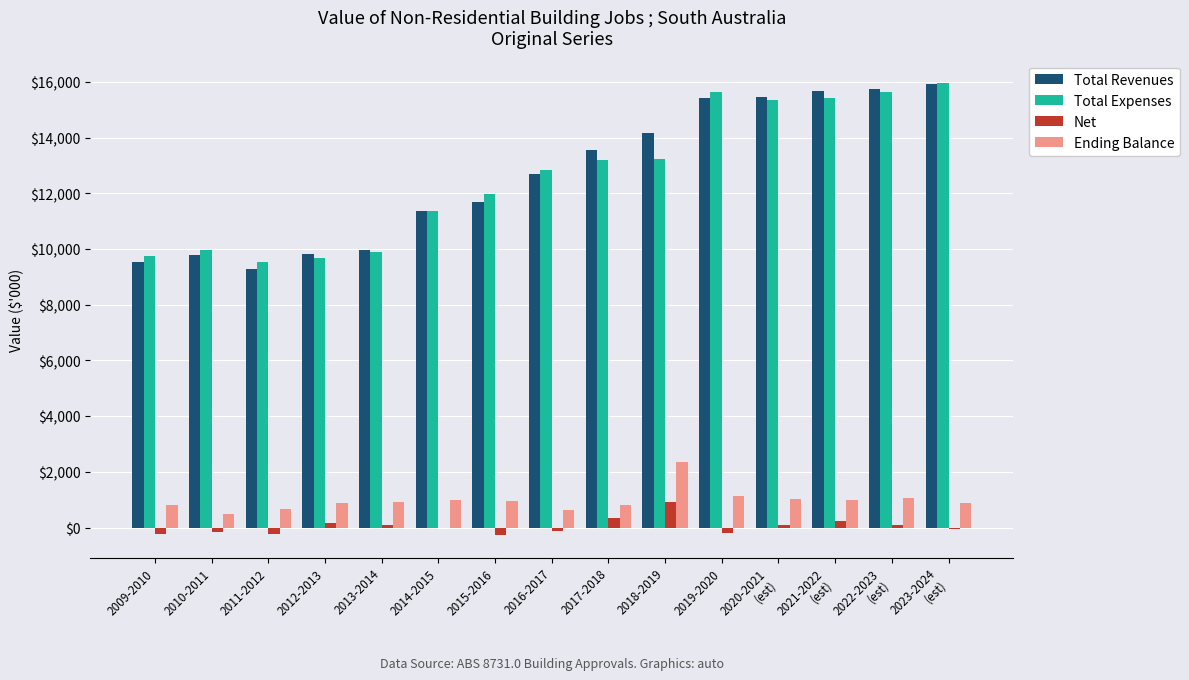

What is the sum of all Net values?

680